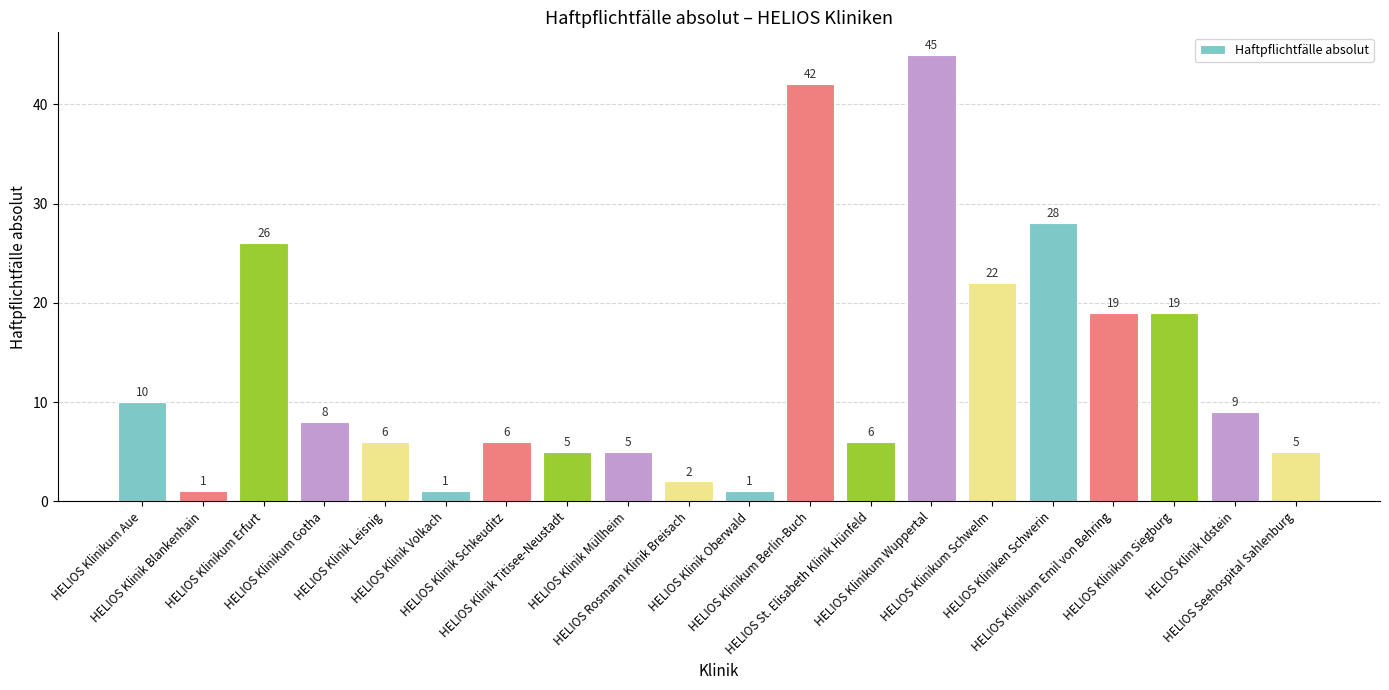

Reading left to right, extract all data points from this chart.

HELIOS Klinikum Aue=10	HELIOS Klinik Blankenhain=1	HELIOS Klinikum Erfurt=26	HELIOS Klinikum Gotha=8	HELIOS Klinik Leisnig=6	HELIOS Klinik Volkach=1	HELIOS Klinik Schkeuditz=6	HELIOS Klinik Titisee-Neustadt=5	HELIOS Klinik Müllheim=5	HELIOS Rosmann Klinik Breisach=2	HELIOS Klinik Oberwald=1	HELIOS Klinikum Berlin-Buch=42	HELIOS St. Elisabeth Klinik Hünfeld=6	HELIOS Klinikum Wuppertal=45	HELIOS Klinikum Schwelm=22	HELIOS Kliniken Schwerin=28	HELIOS Klinikum Emil von Behring=19	HELIOS Klinikum Siegburg=19	HELIOS Klinik Idstein=9	HELIOS Seehospital Sahlenburg=5